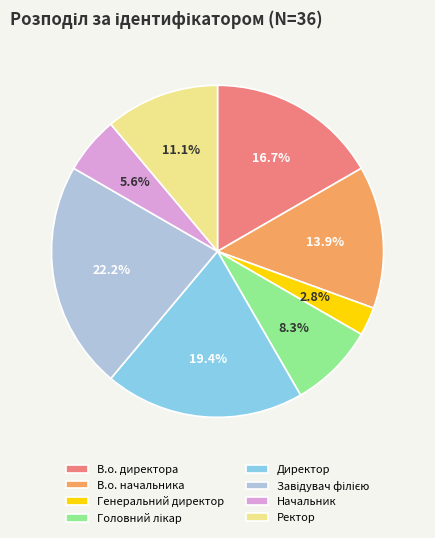

What portion of the pie excludes Генеральний директор?

97.2%